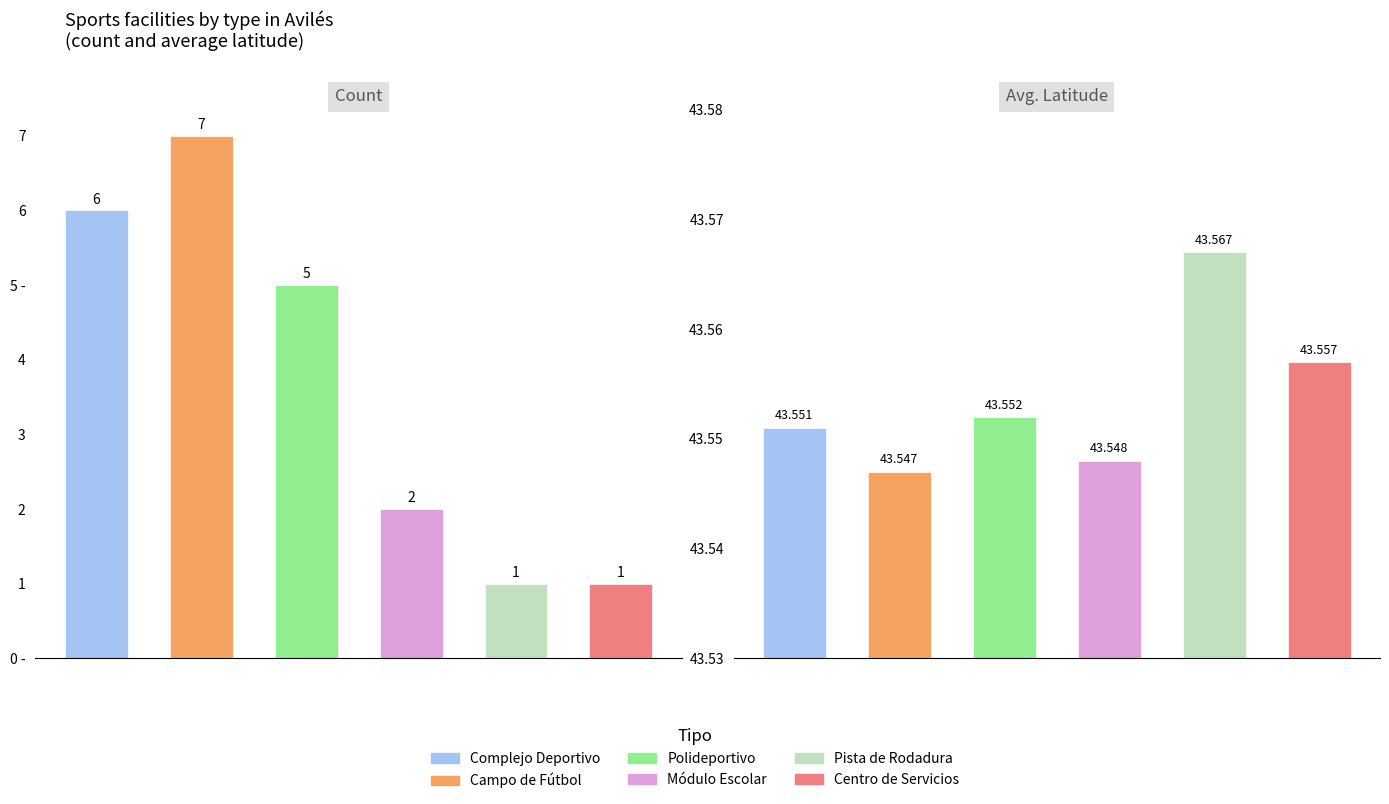

Rank the categories by value from lowest to highest.

Pista de Rodadura, Centro de Servicios, Módulo Escolar, Polideportivo, Complejo Deportivo, Campo de Fútbol